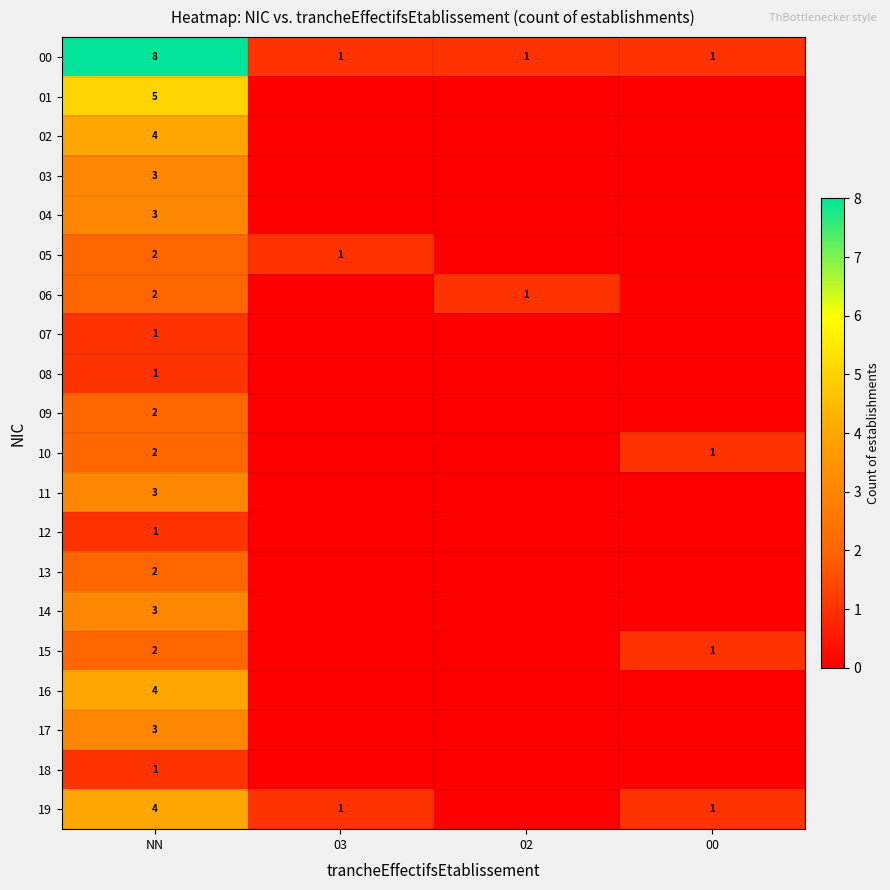

How many categories are shown in the chart?

4